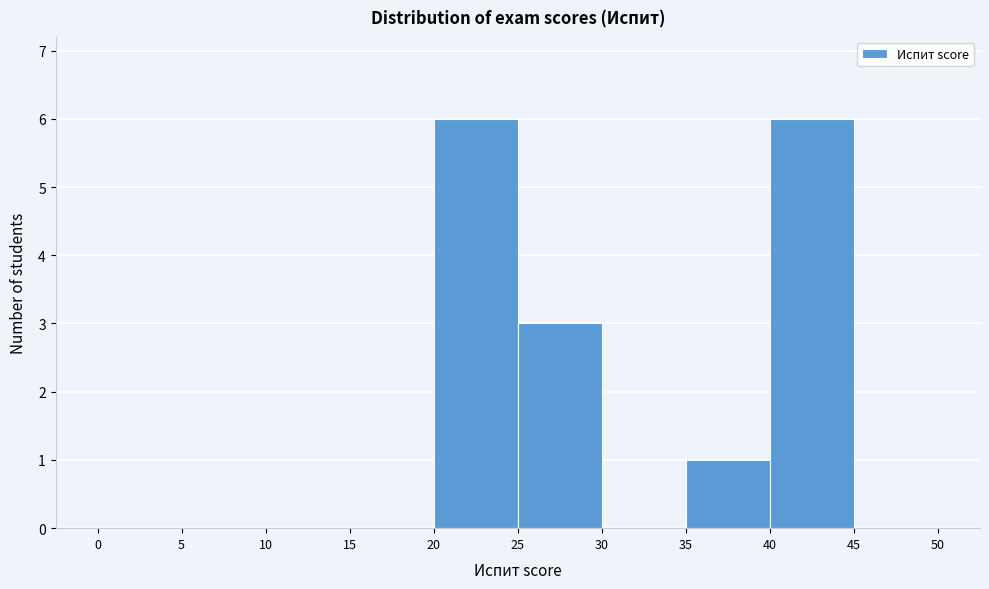

Reading left to right, transcribe this chart: for each bar, give the range it covers on the x-axis and its height. The values are not printed on the chart, so give them approximately, as read against the axis.

0 to 5: 0
5 to 10: 0
10 to 15: 0
15 to 20: 0
20 to 25: 6
25 to 30: 3
30 to 35: 0
35 to 40: 1
40 to 45: 6
45 to 50: 0